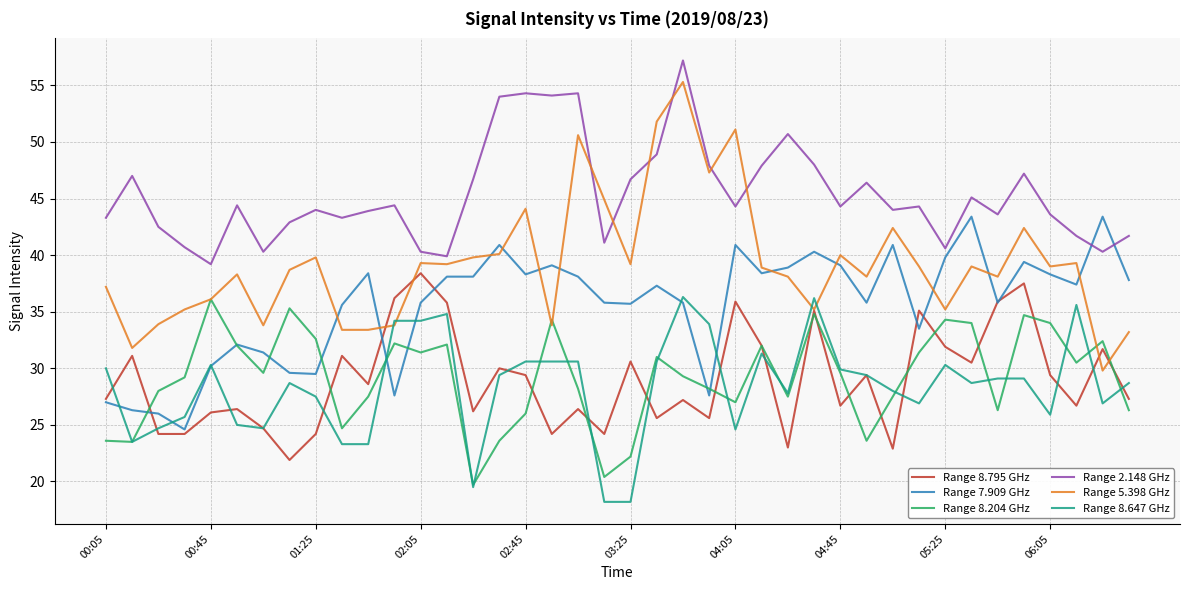

What is the lowest value of the Range 2.148 GHz series?

39.2